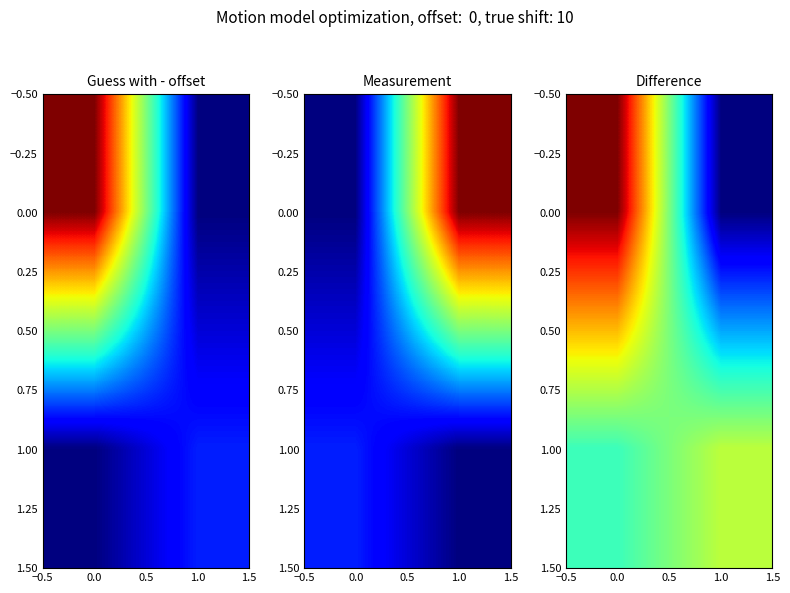

What is the difference between the highest and lowest values at −0.5?

141